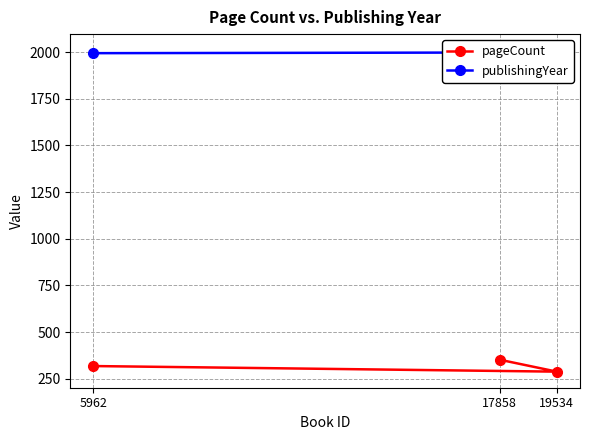

Which series has the largest total across all categories?

publishingYear